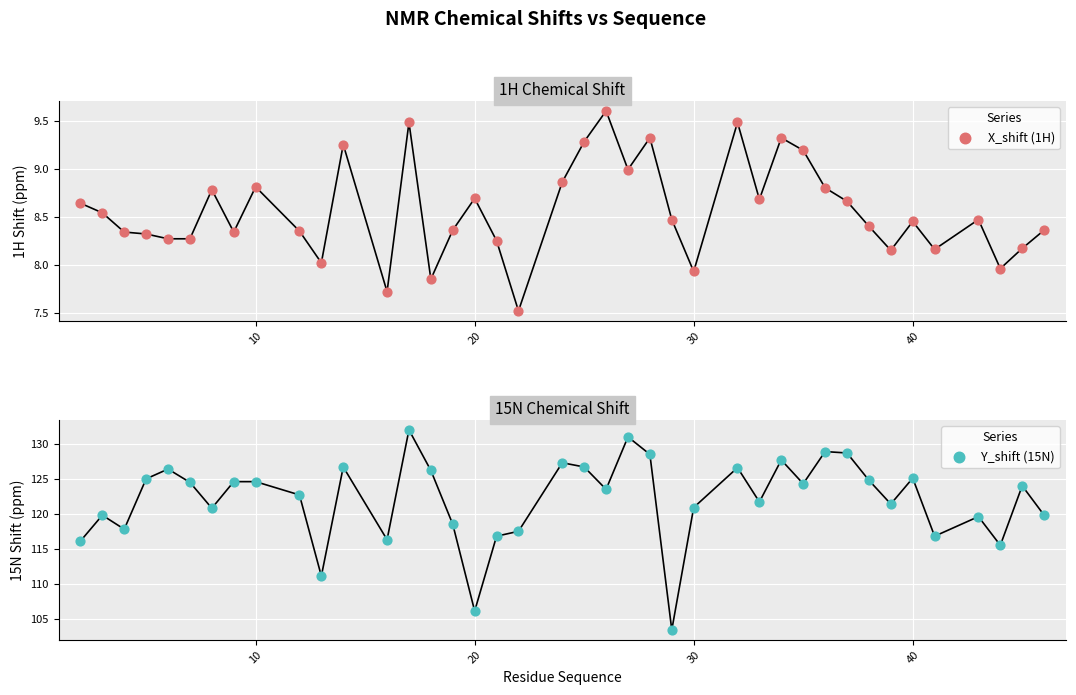

At how many categories does at least one series exceed 37?

40